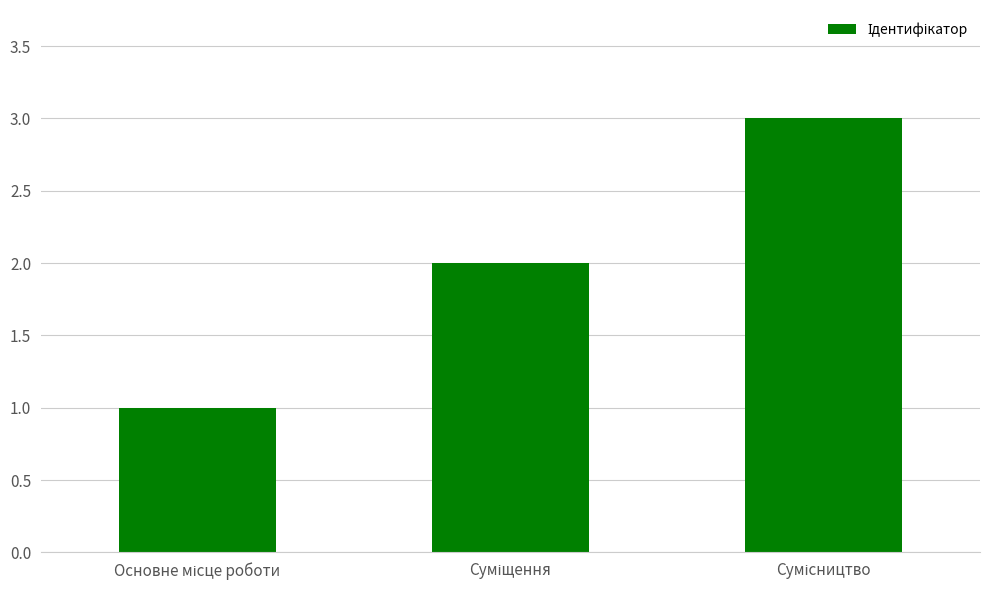

What is the greatest value displayed?

3